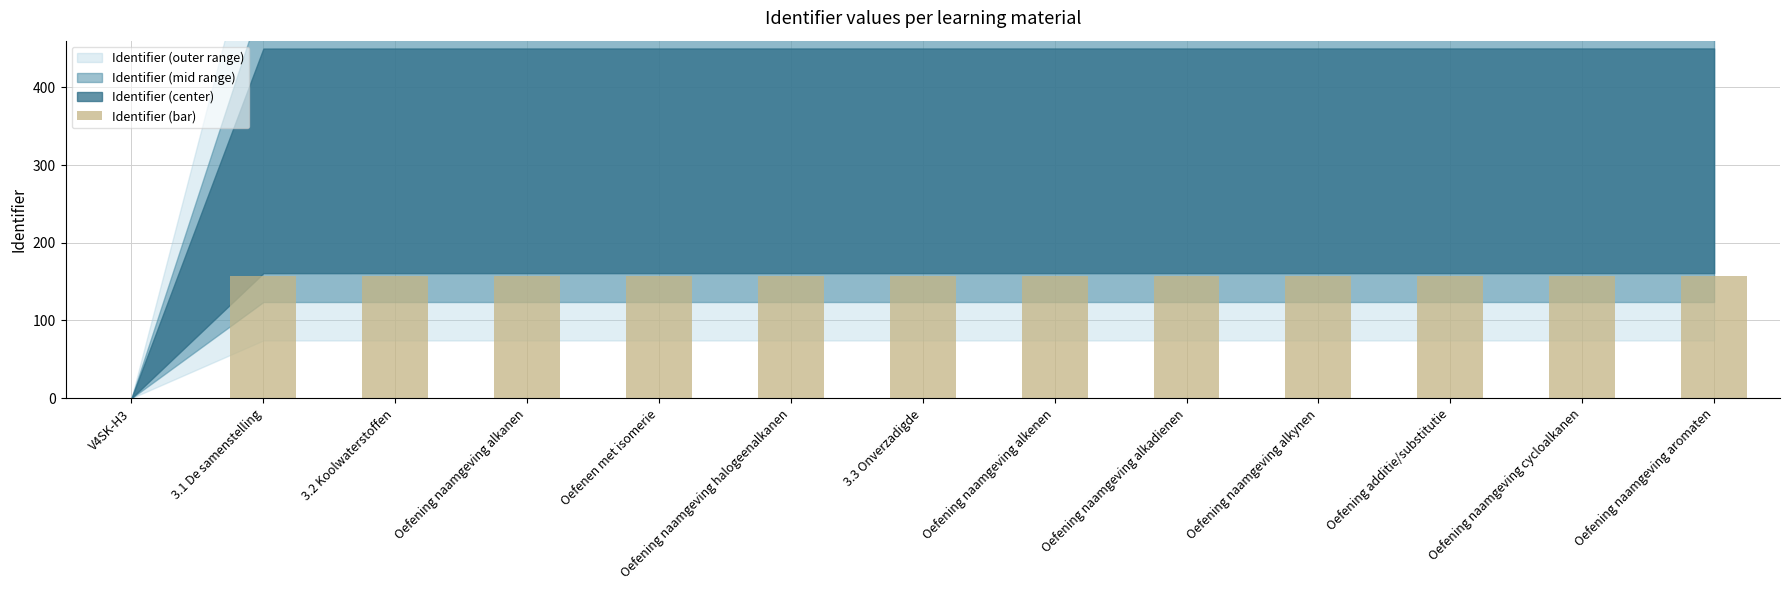

What is the sum of all values?

1889.8